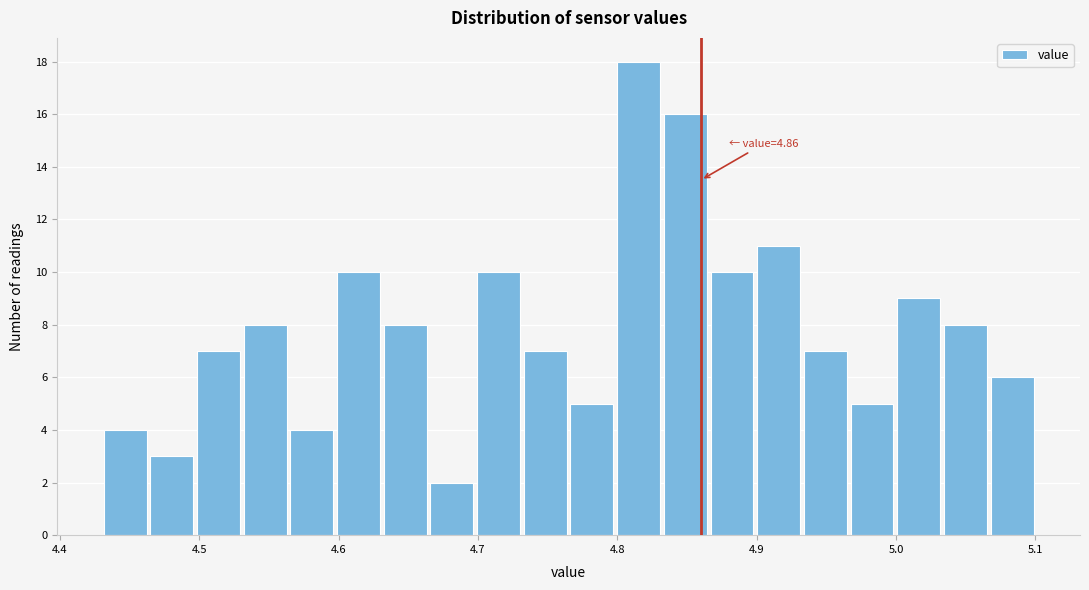

Read against the x-axis, roughly where is the centre of the tallest bar?

4.82